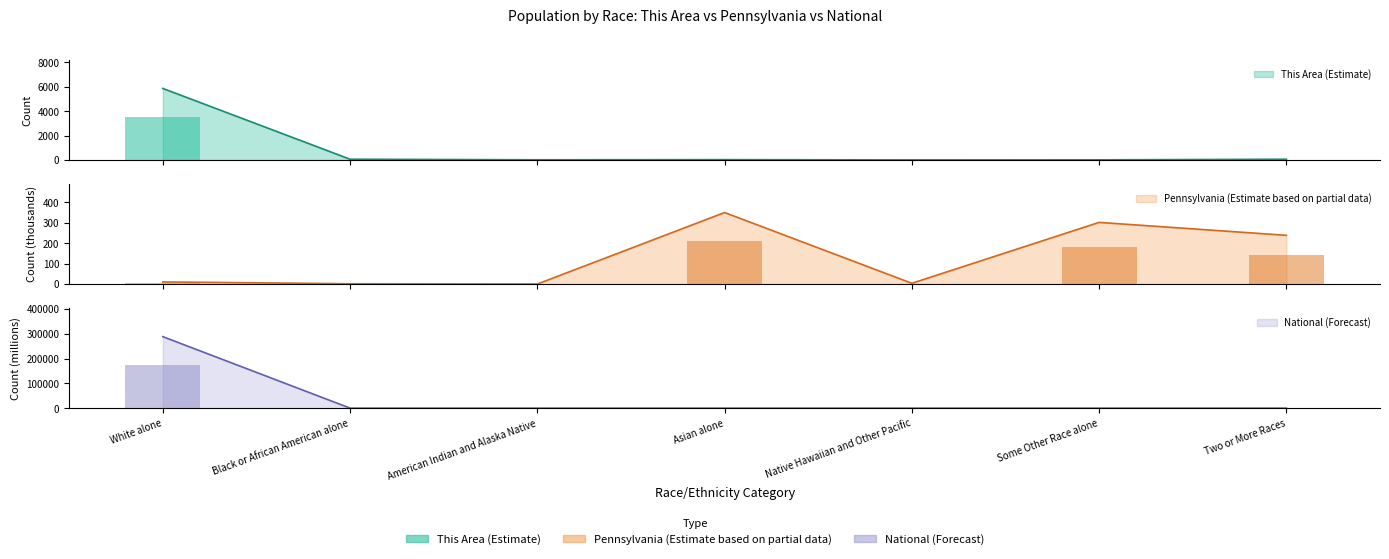

Which has a higher value, White alone or Asian alone?

White alone